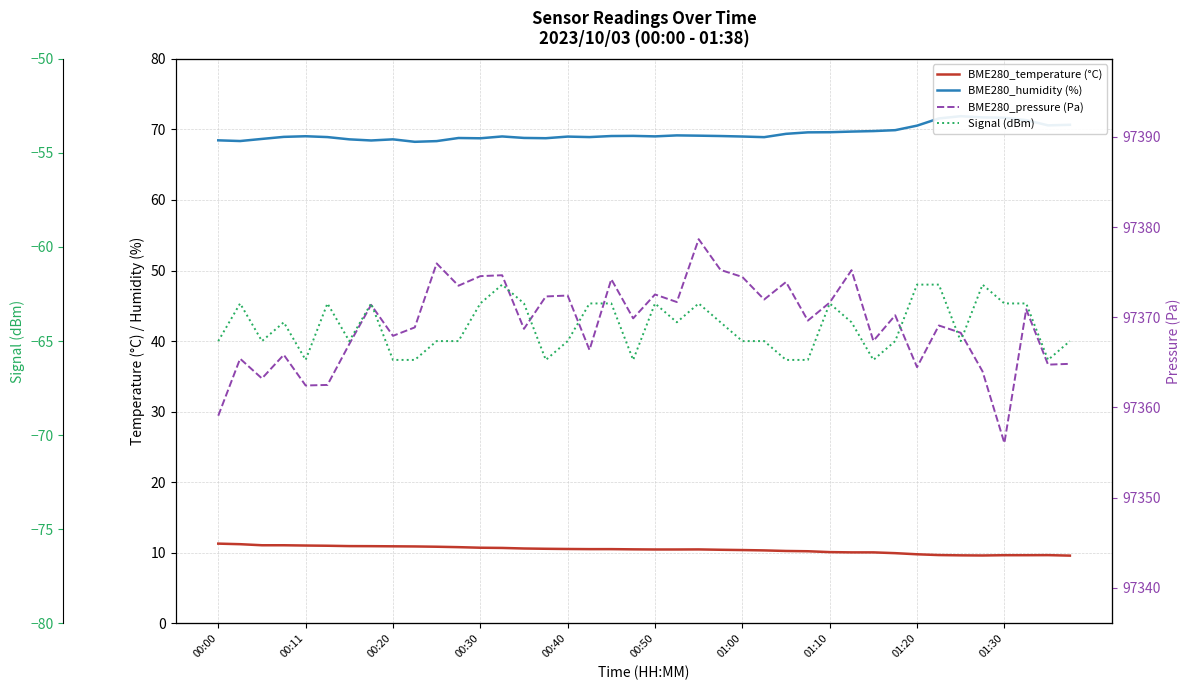

True or false: BME280_pressure (Pa) and BME280_humidity (%) intersect in this chart.

False